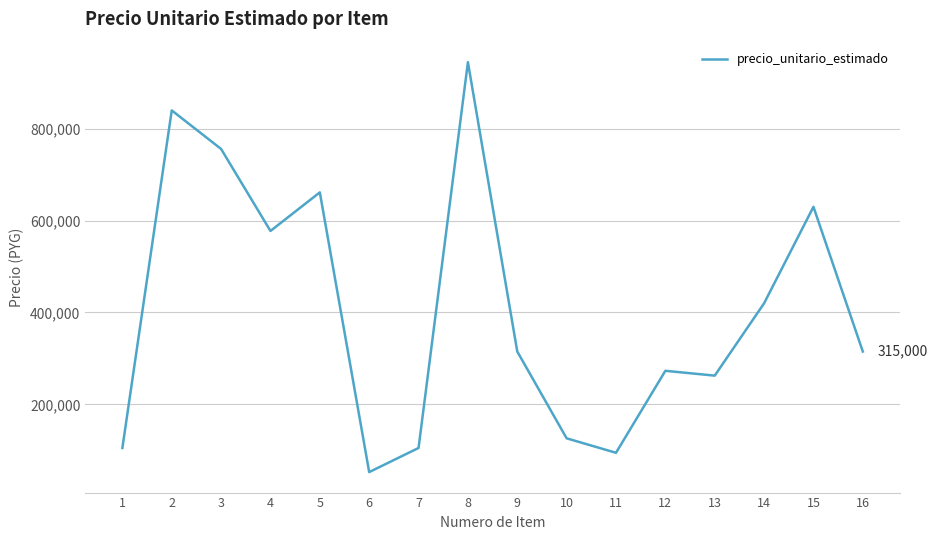

What is the average value?

404906